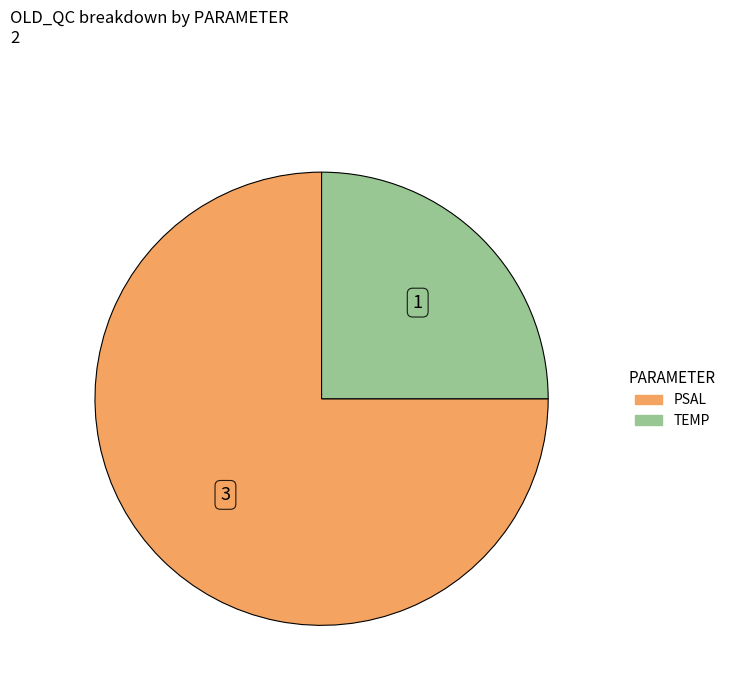

What is the ratio of the value at TEMP to the value at PSAL?

0.3